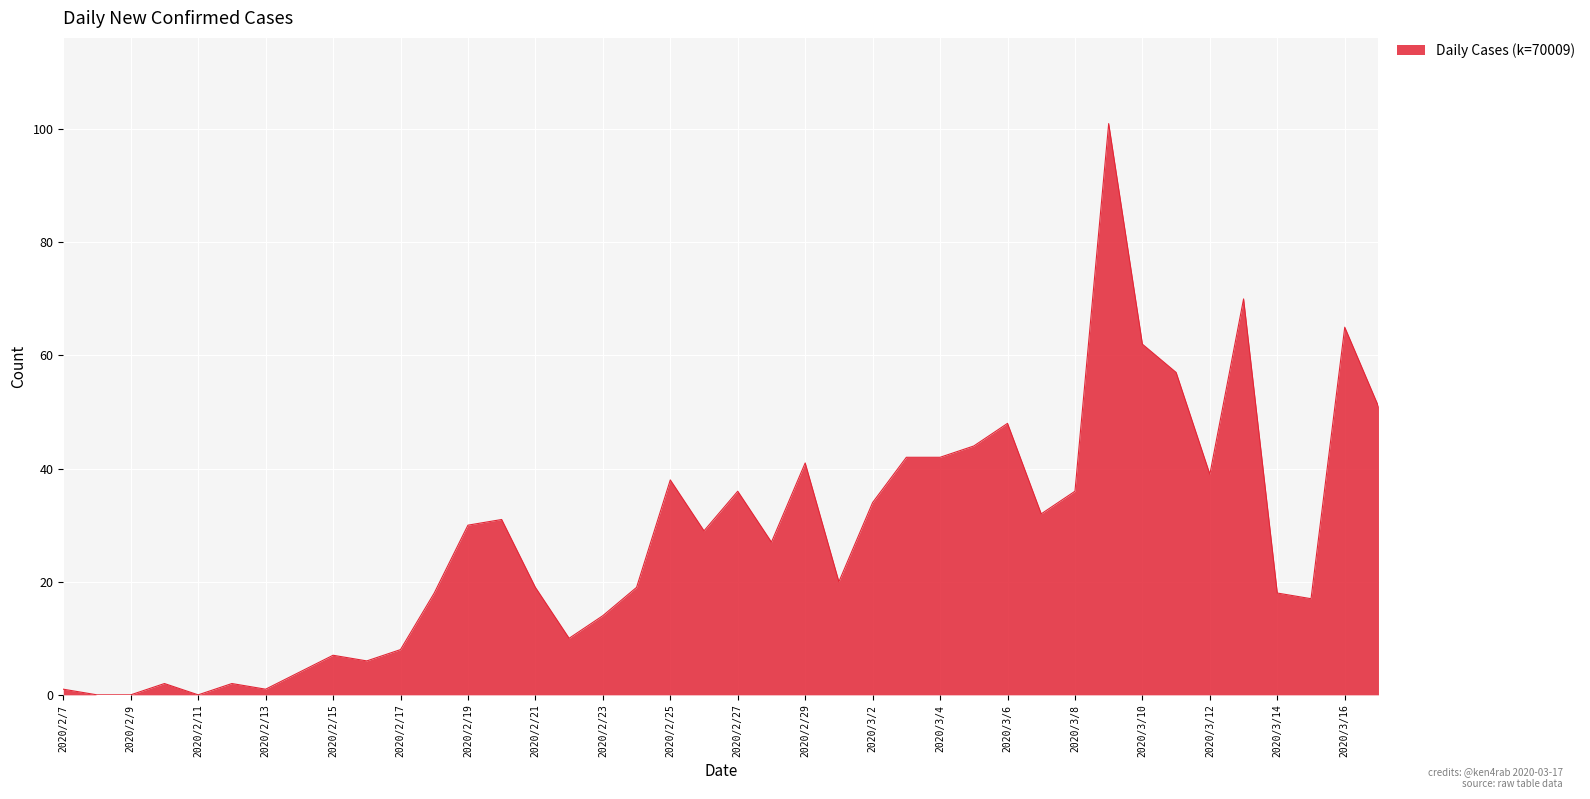

True or false: there are more than 0 points higher than both neighbors.

True